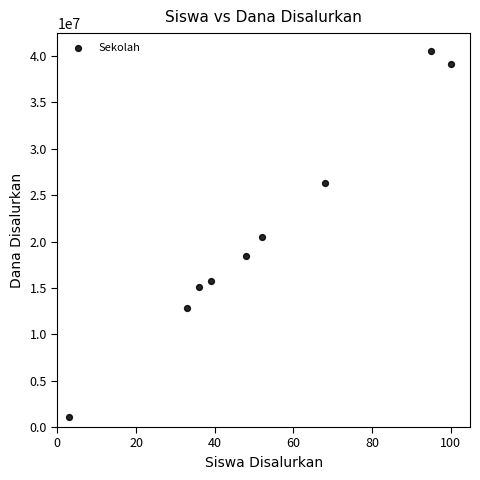

What is the average X value?

53